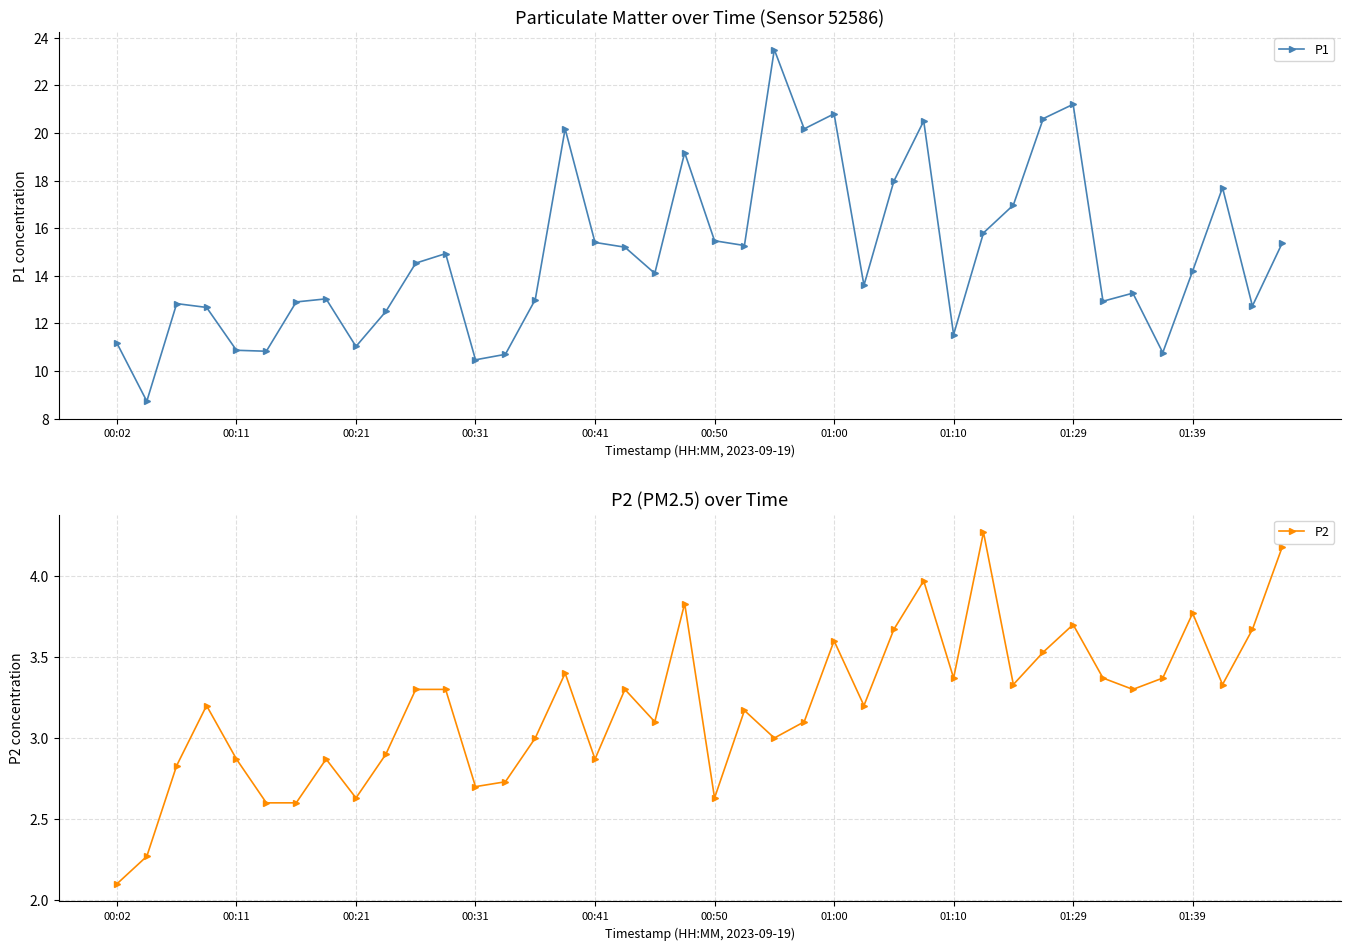

What is the maximum value for P1?

23.5